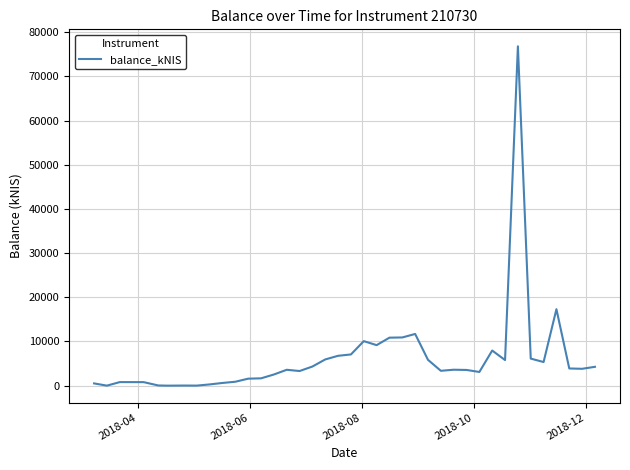

What is the difference between the maximum and minimum values?

76817.2